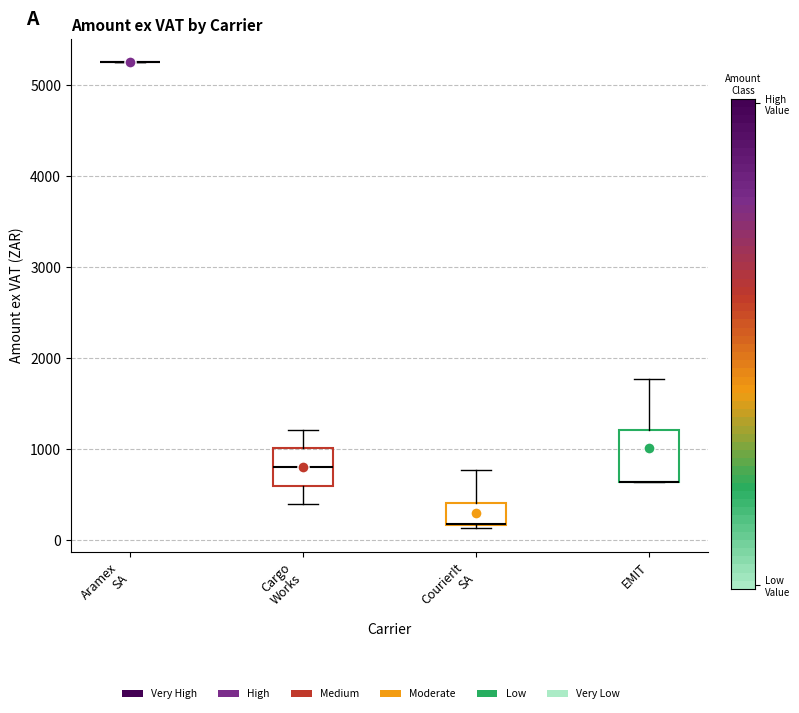

Reading left to right, transcribe this box plot: for each box, give where its median line is, the range the box spans, and where its two whiskers end, as read against the y-axis. The values are not printed on the chart, so give them approximately, as read against the axis.

Aramex SA: box collapsed to a line at 5200, whiskers 5200 to 5200
Cargo Works: median 800, box 600 to 1000, whiskers 400 to 1200
CourierIt SA: median 200 (drawn on the box's lower edge), box 200 to 400, whiskers 100 to 800
EMIT: median 600 (drawn on the box's lower edge), box 600 to 1200, whiskers 600 to 1800